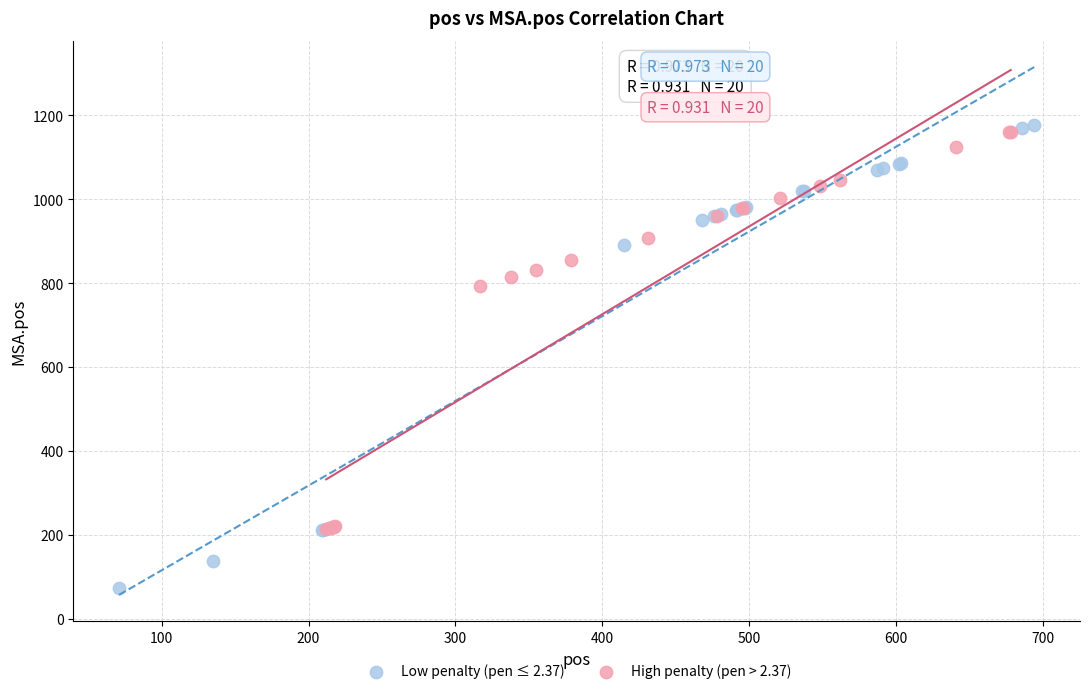

Which series contains the highest Y value?

Low penalty (pen ≤ 2.37)